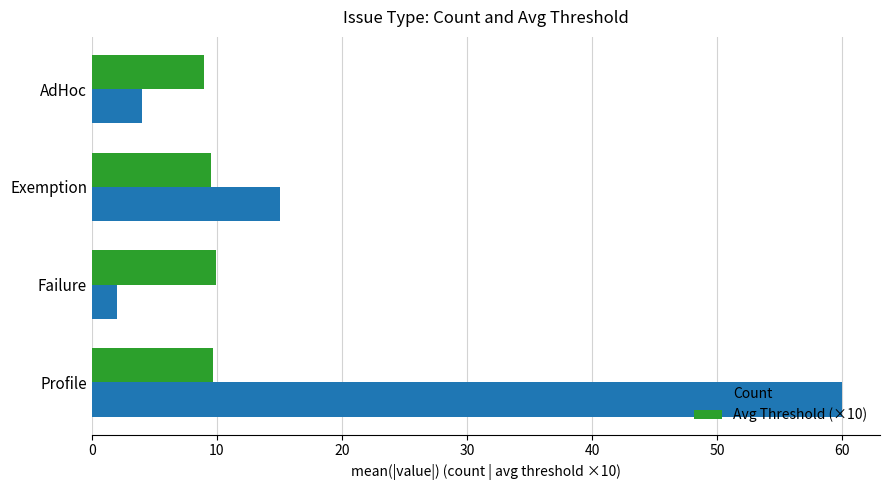

Which series has the widest spread of values?

Count